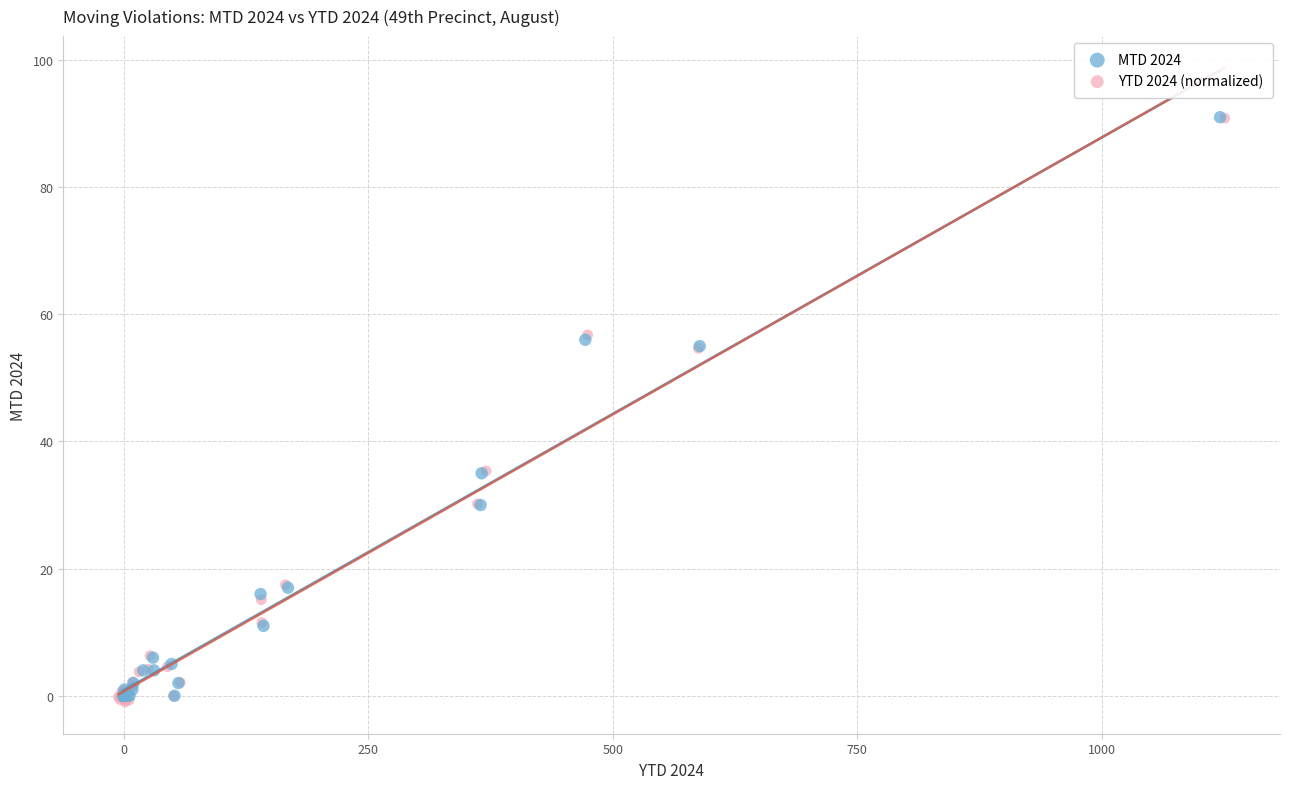

Which series has the largest Y range (max minus min)?

YTD 2024 (normalized)